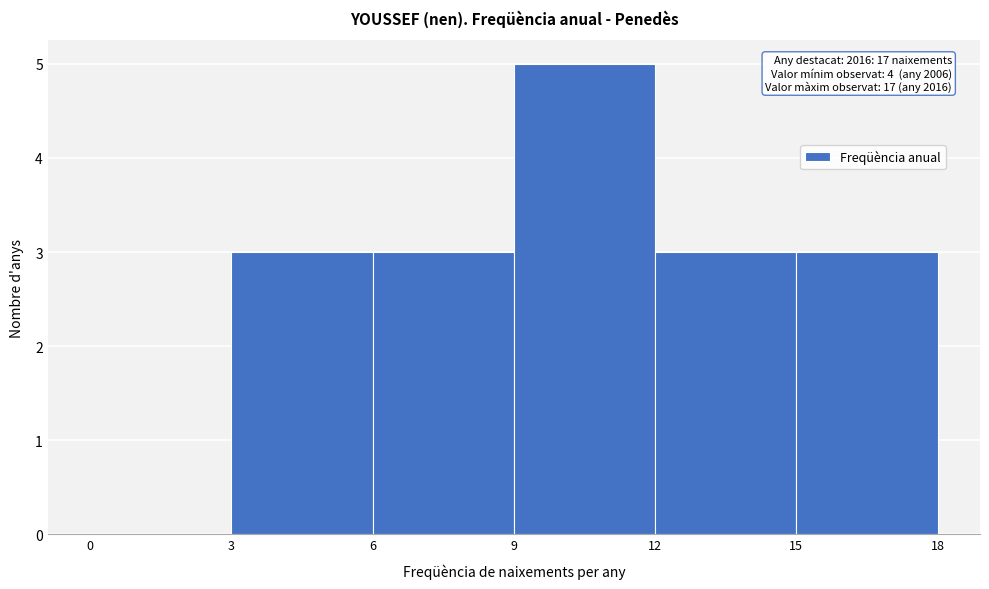

Which range on the x-axis has the tallest bar?

9 to 12